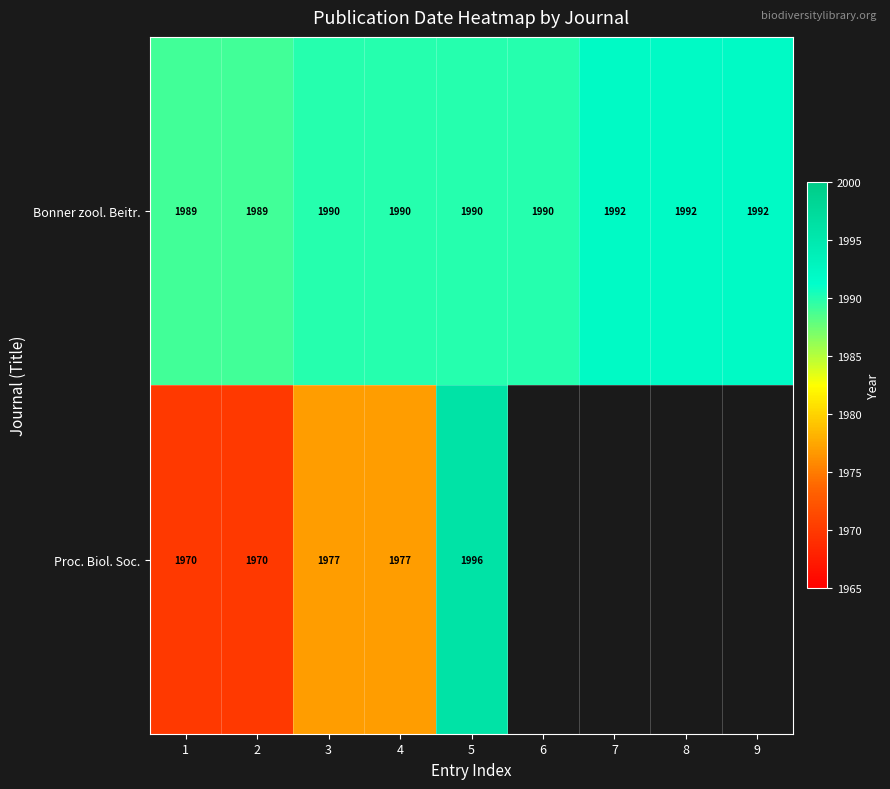

How many Bonner zool. Beitr. values are between 1990 and 1992?

7